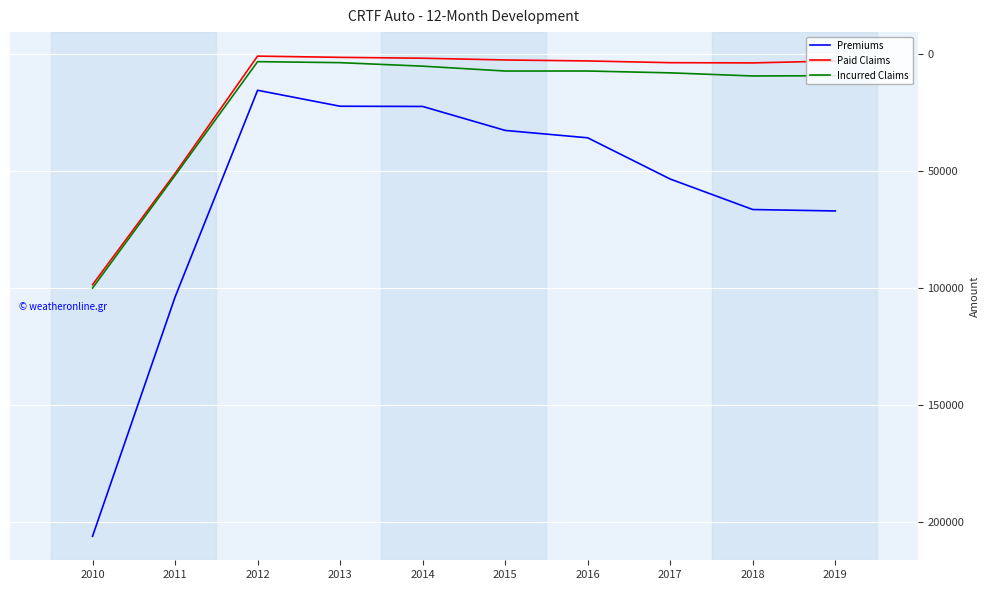

What are all the series names shown in the legend?

Premiums, Paid Claims, Incurred Claims